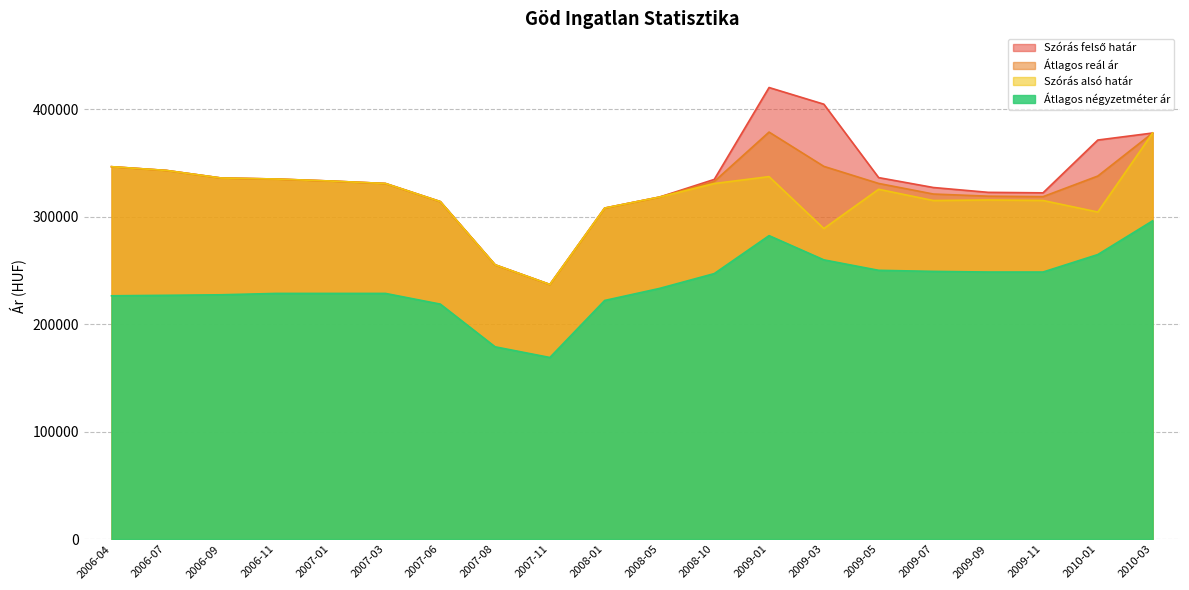

What is the label of the 4th point from the right?

2009-09